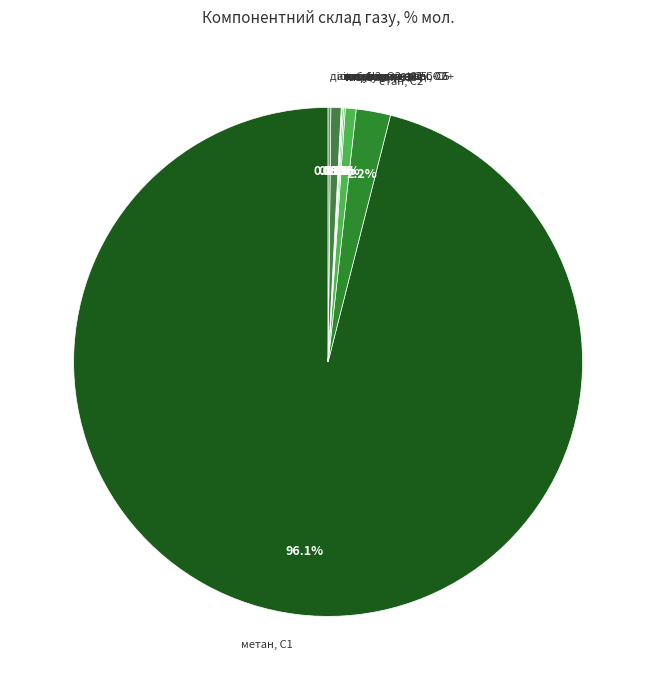

To the nearest percent, what portion does пропан, С3 represent?

1%